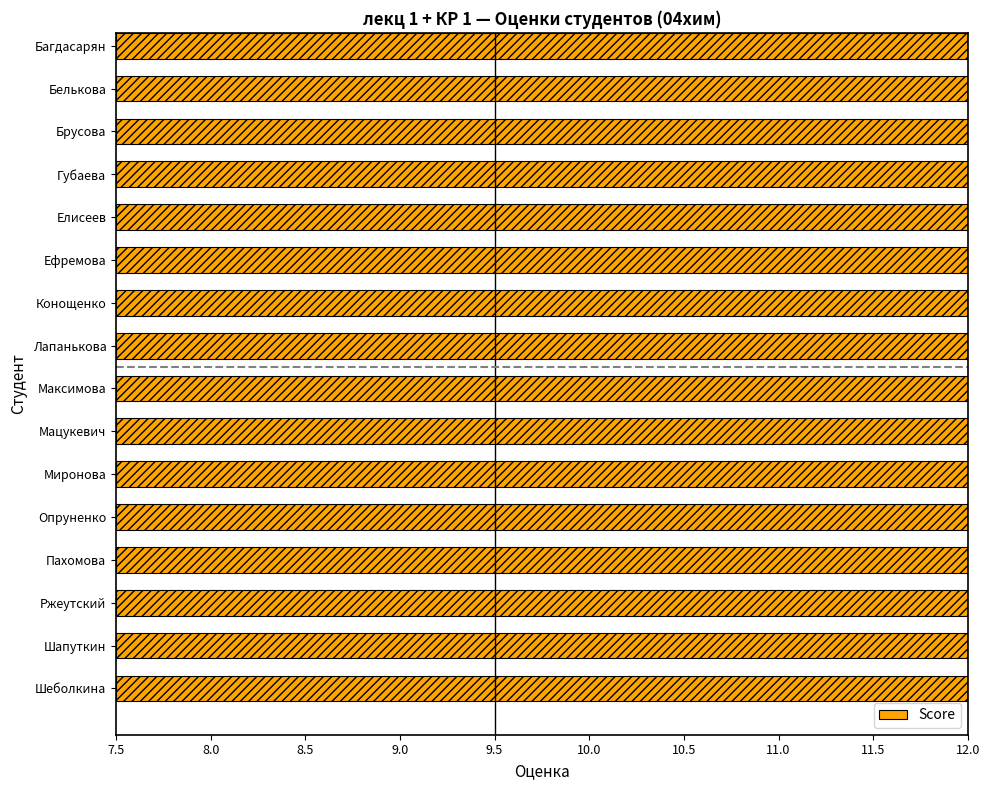

Reading left to right, list all the values displayed in this chart.

8.5	8.5	8.7	8.8	10.0	10.6	10.0	10.8	10.6	8.5	9.5	10.9	9.8	10.8	9.0	9.9